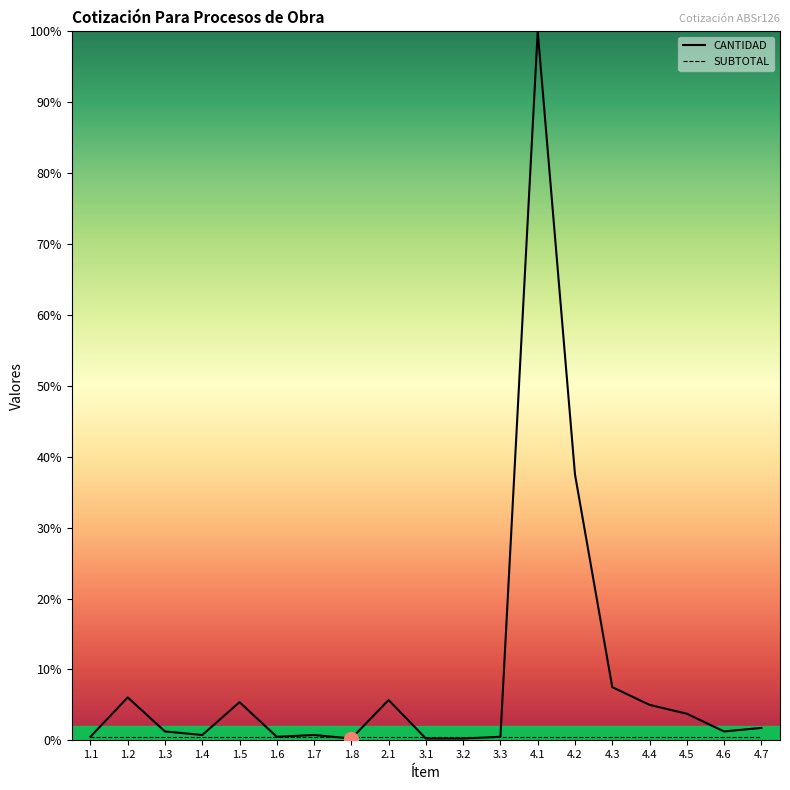

At which category is the sum across all series the highest?

4.1